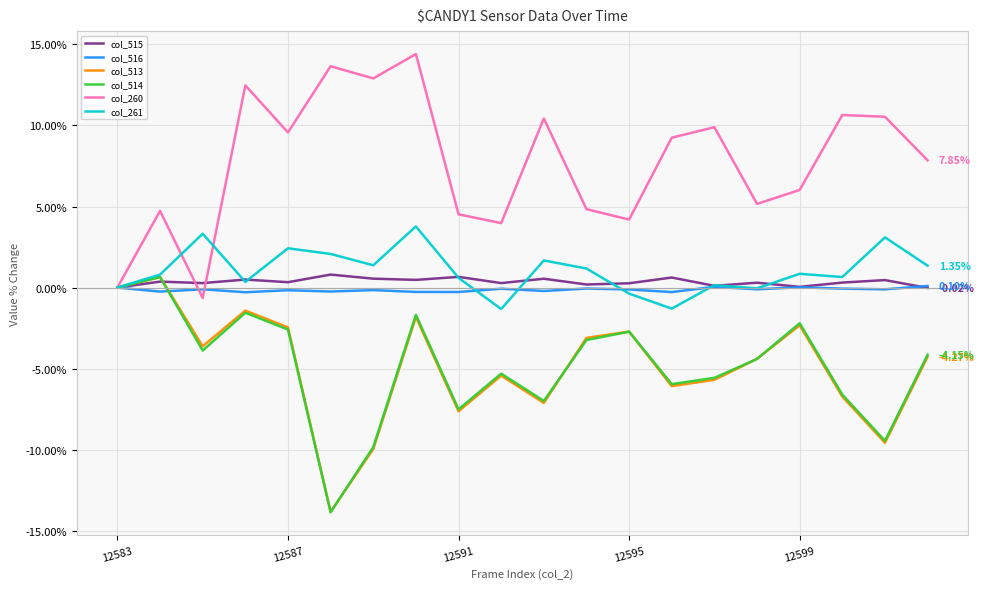

Which series has the largest total across all categories?

col_260